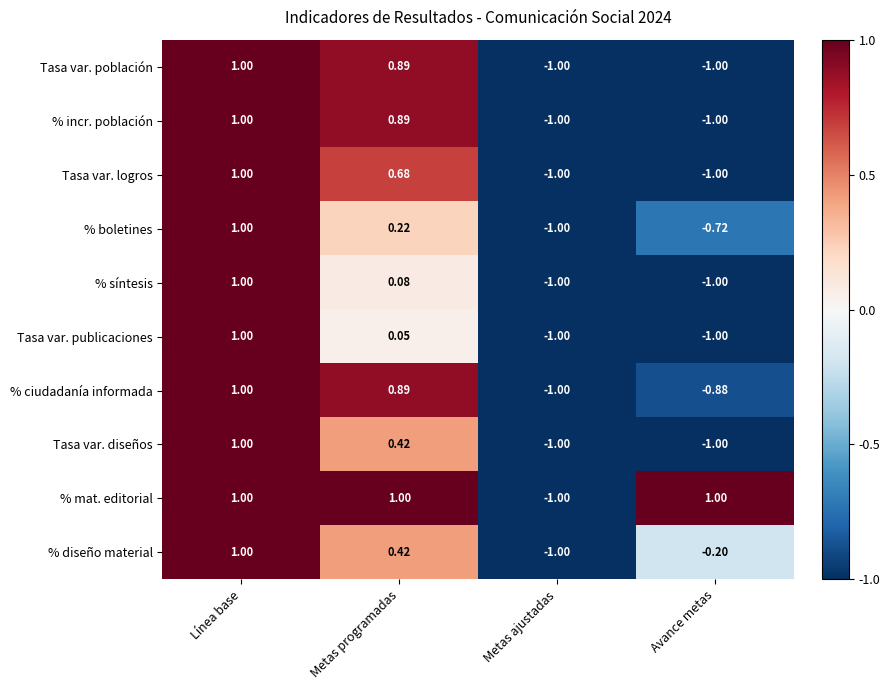

Where is Tasa var. diseños nearest to the value 0?

Metas programadas